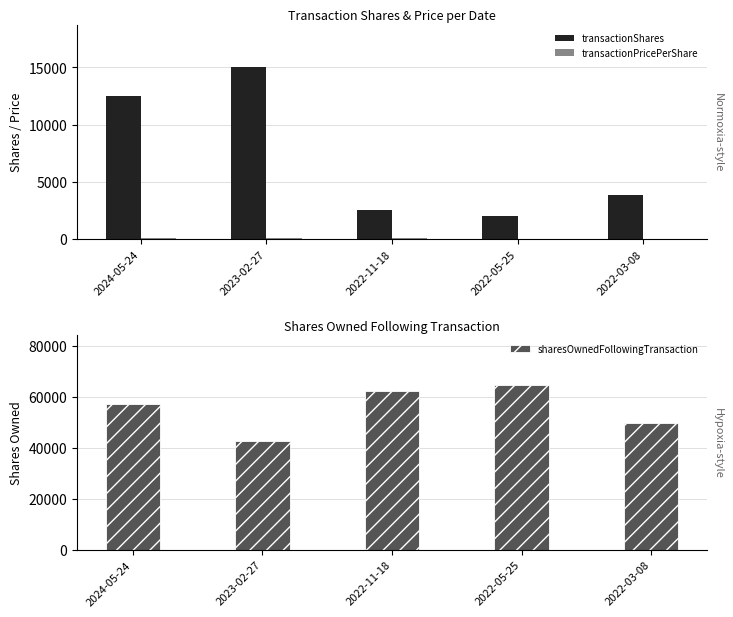

How many data points in transactionPricePerShare are less than 44?

2